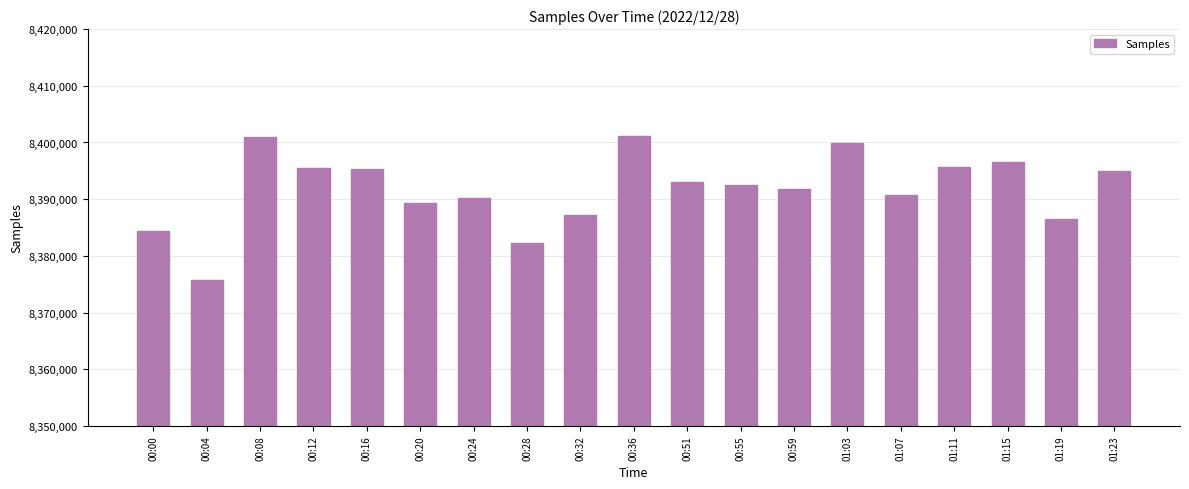

What is the average value?

8391803